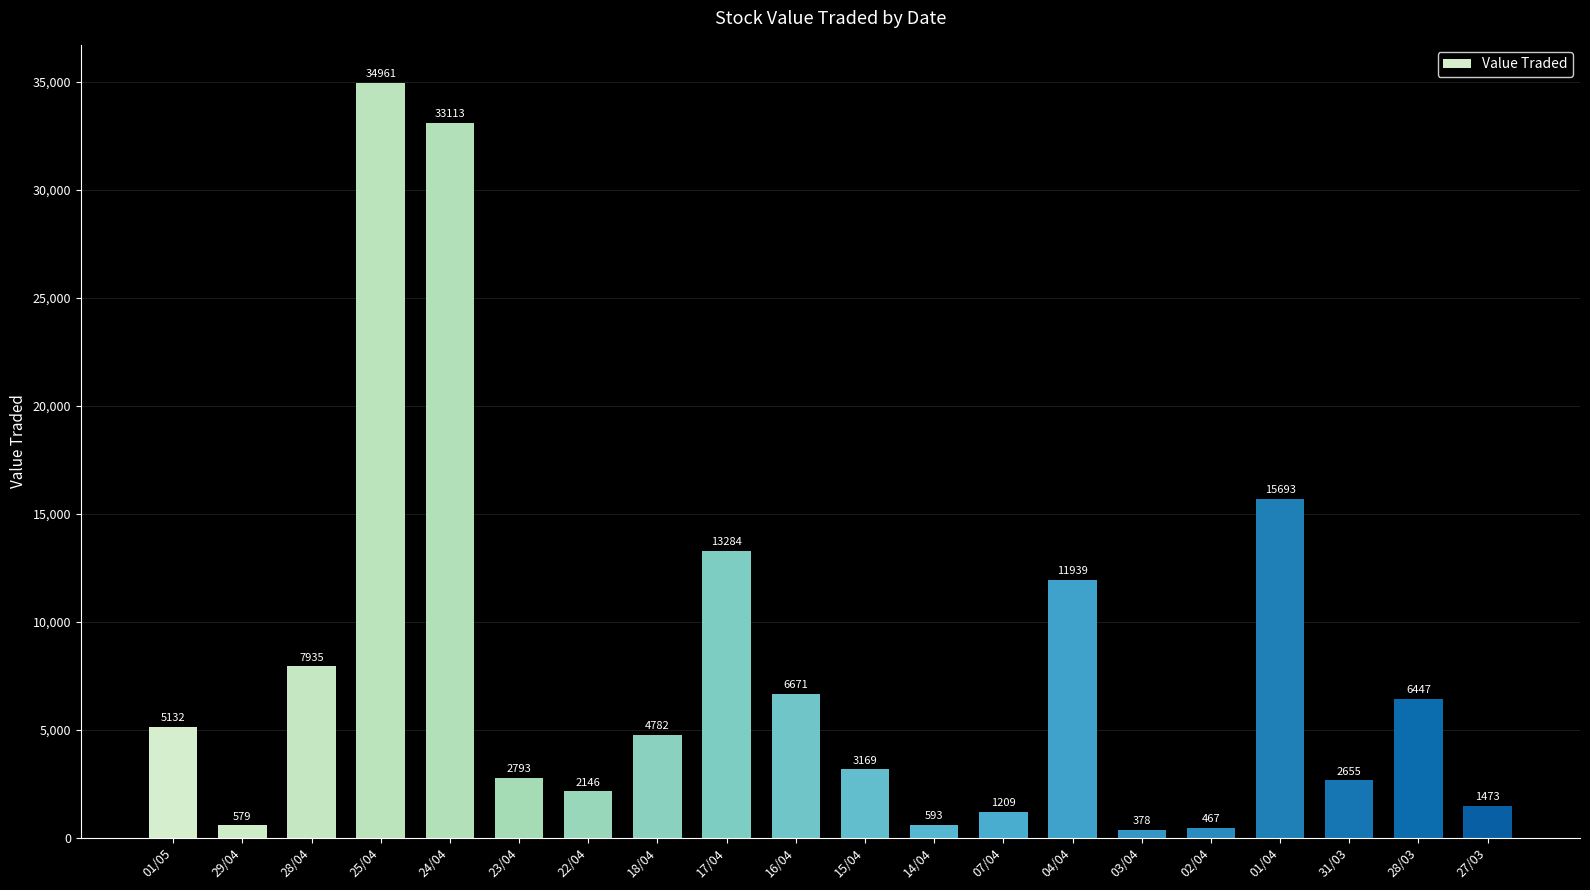

How many categories are shown in the chart?

20